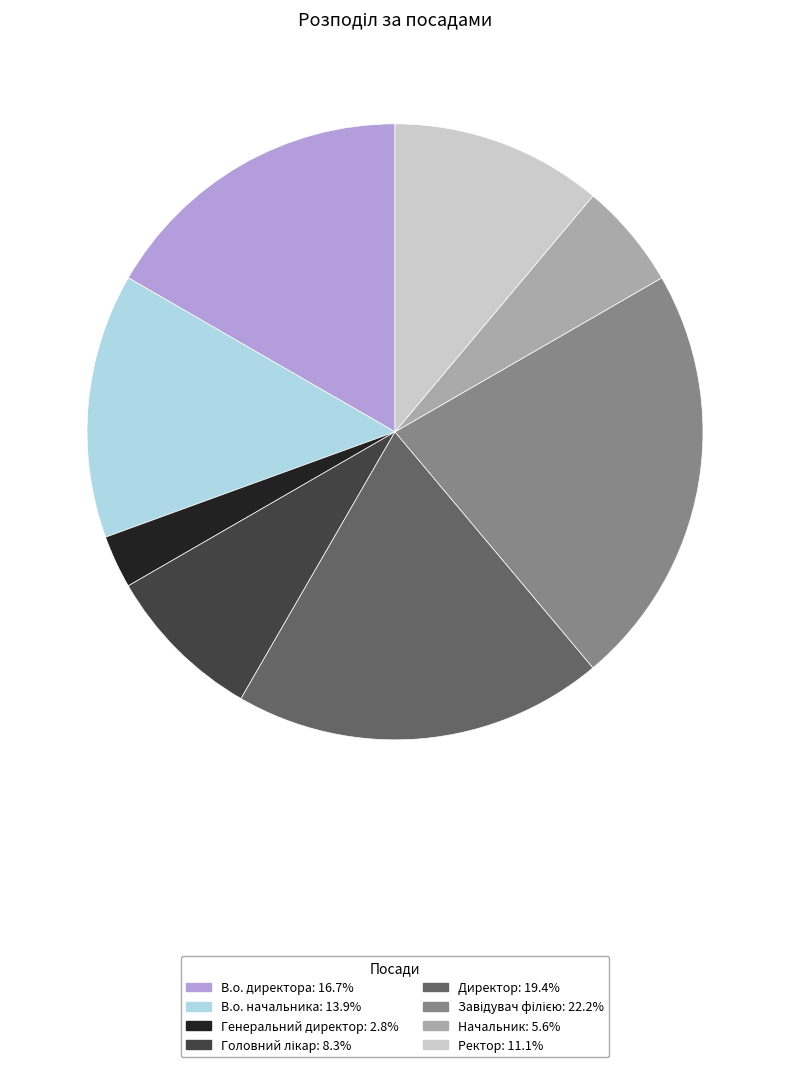

Does Директор: 19.4% account for over 50% of the chart?

No